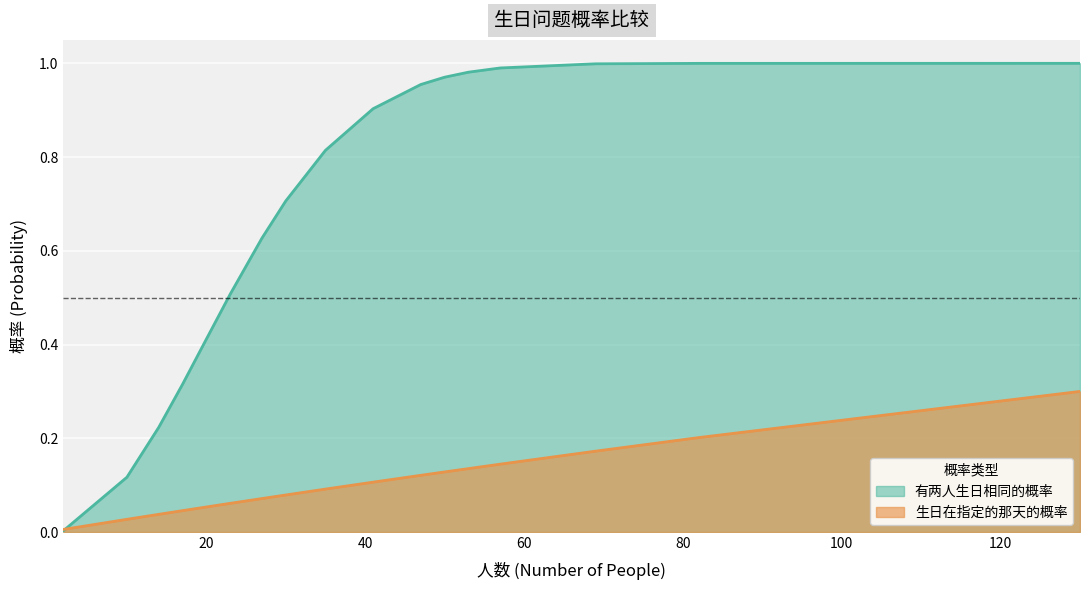

How many lines are shown in the chart?

2